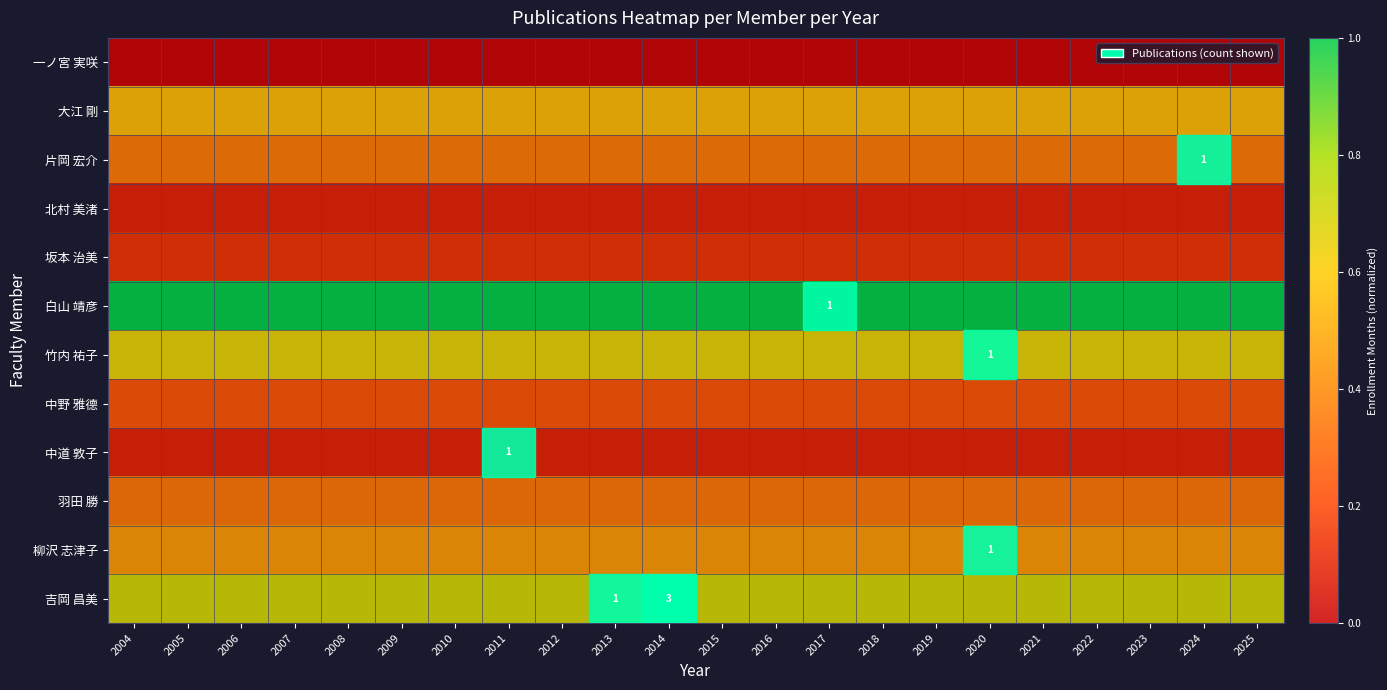

At 2020, list the series in order from largest to smallest.

row_5, row_11, row_6, row_1, row_10, row_2, row_9, row_7, row_4, row_3, row_8, row_0